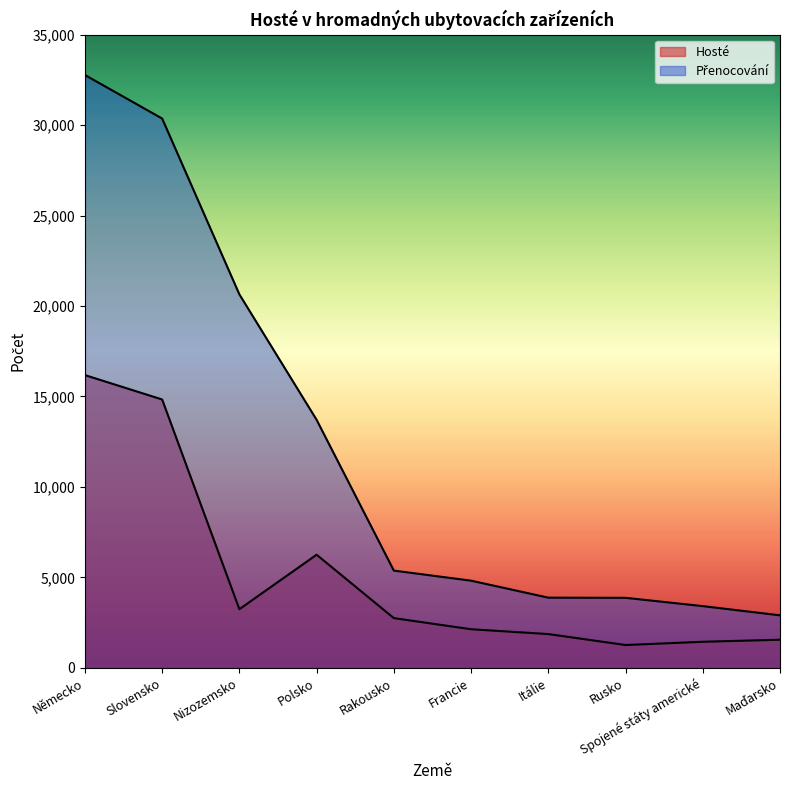

How many data points in Přenocování are less than 5372?

5